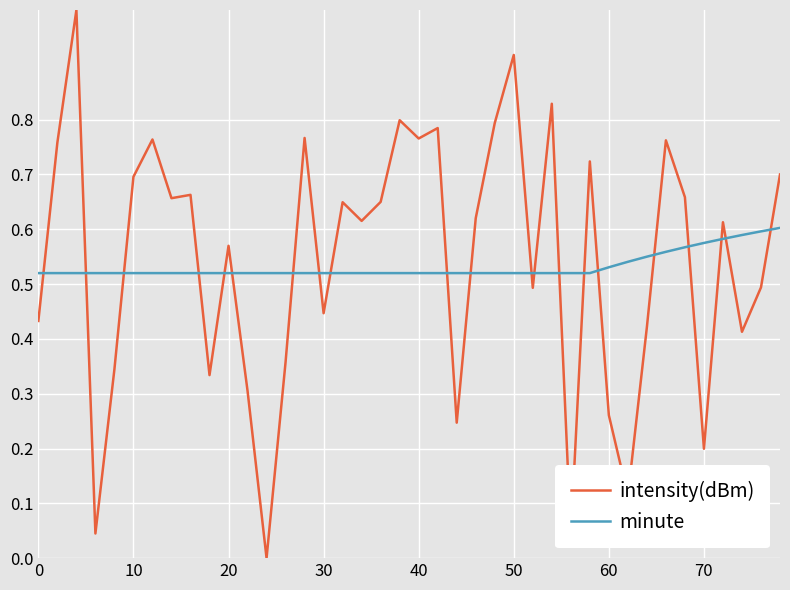

Which series has the largest range (max minus min)?

intensity(dBm)